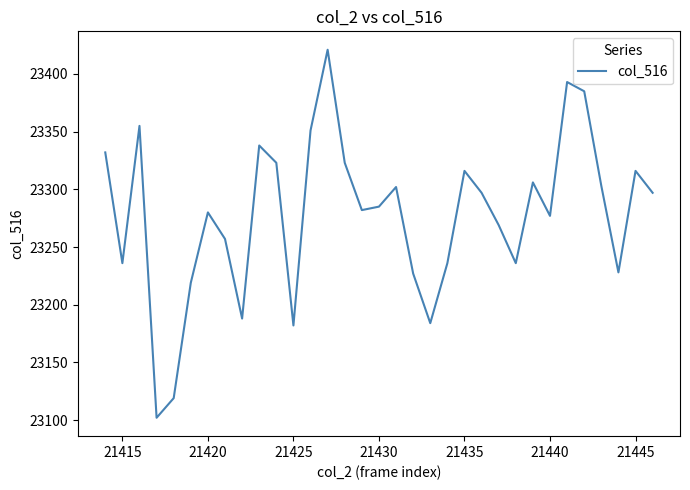

What is the smallest value displayed?

23102